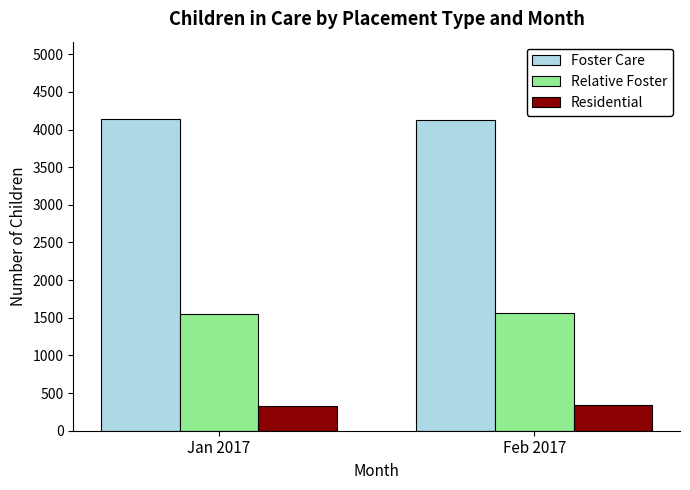

What are all the series names shown in the legend?

Foster Care, Relative Foster, Residential